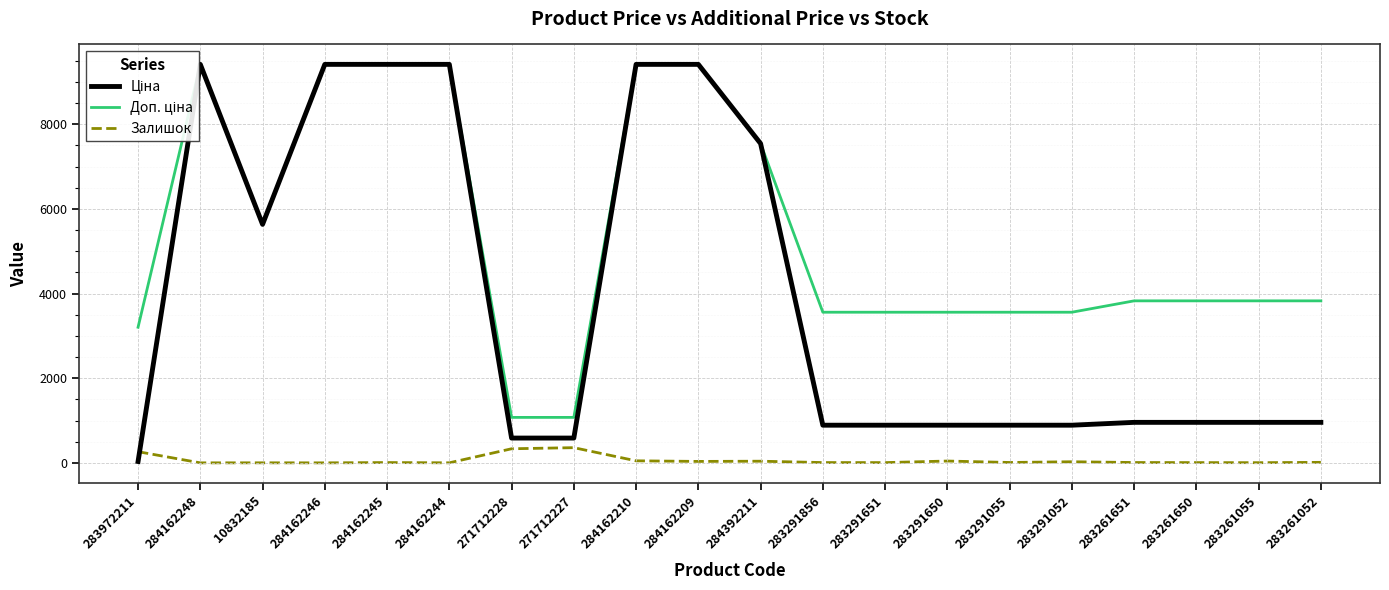

Where does the Доп. ціна series first go above 3828?

284162248